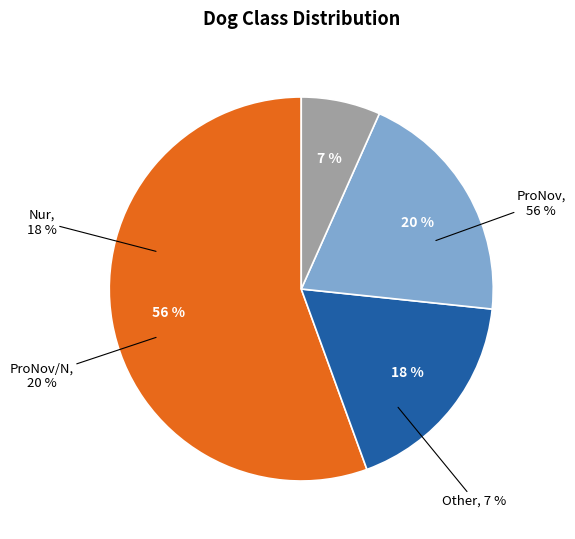

Is it true that ProNov/N is 20% of the pie?

True